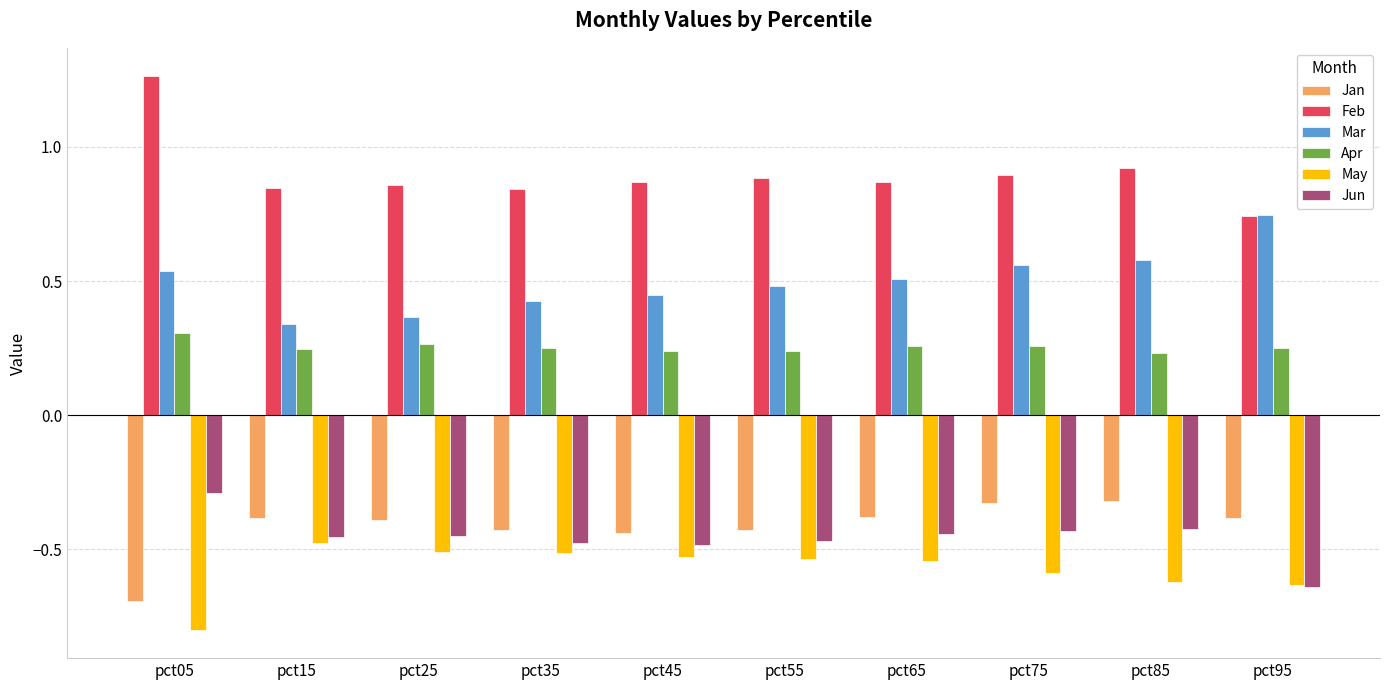

What is the sum of the Mar values at pct35 and pct75?

1.0